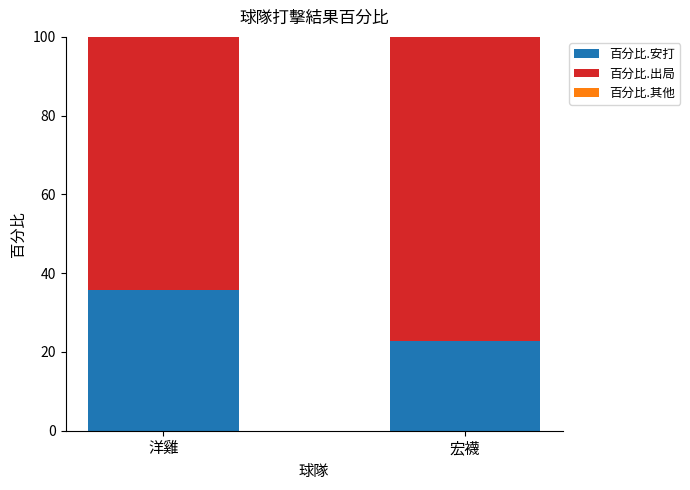

What is the sum of all 百分比.安打 values?

58.6